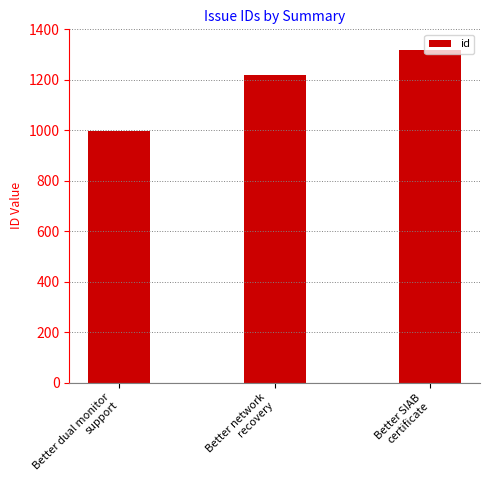

Count the values in the range 997 to 1319.

3